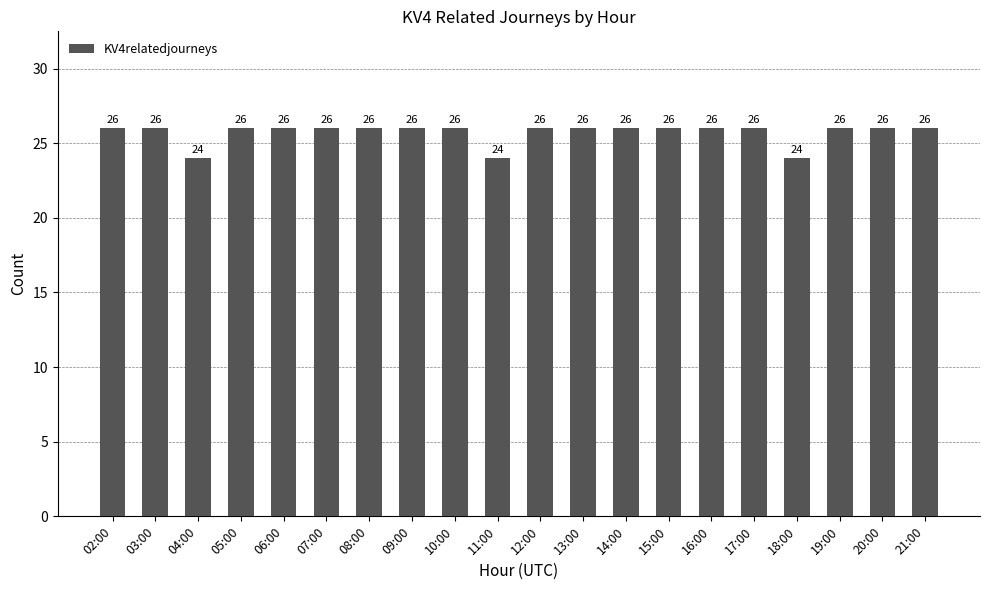

Count the values in the range 26 to 27.

17